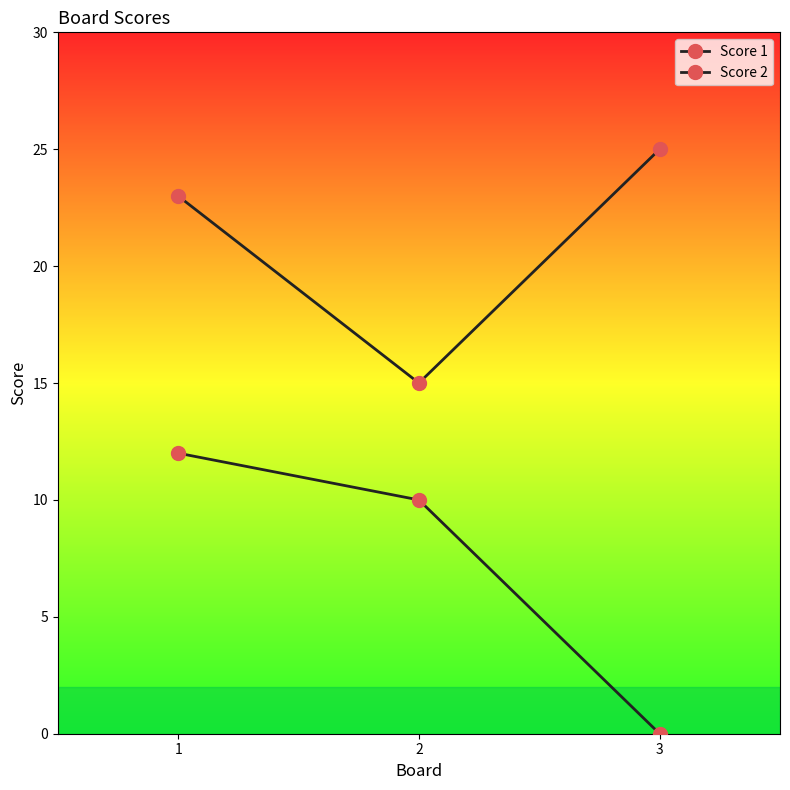

At which category does the chart reach its peak across all series?

3